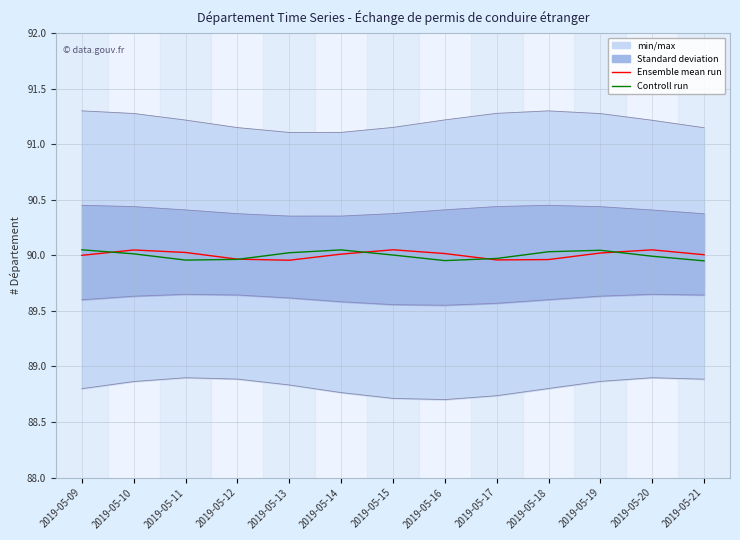

In Ensemble mean run, how many points are lower than both neighbors (excluding endpoints)?

2